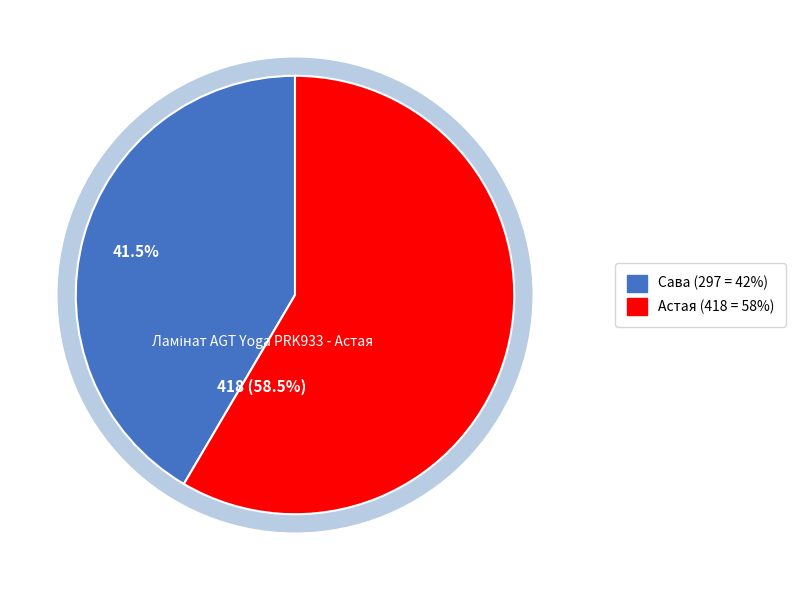

Which category accounts for the majority?

Ламінат AGT Yoga PRK933 - Астая